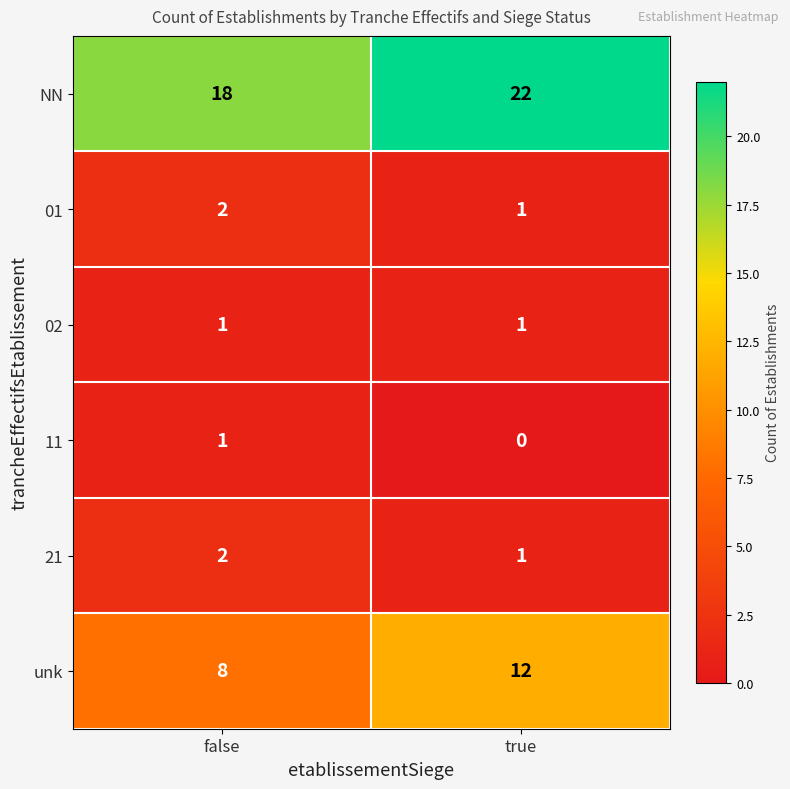

Rank the categories by 21 value from lowest to highest.

true, false